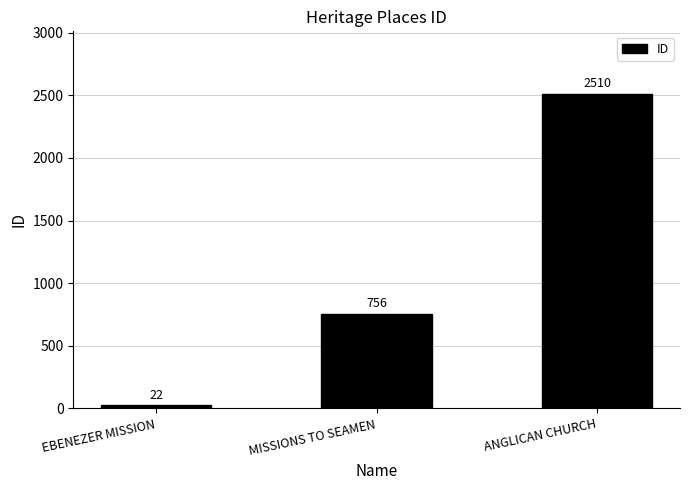

What is the label of the 3rd bar from the right?

EBENEZER MISSION